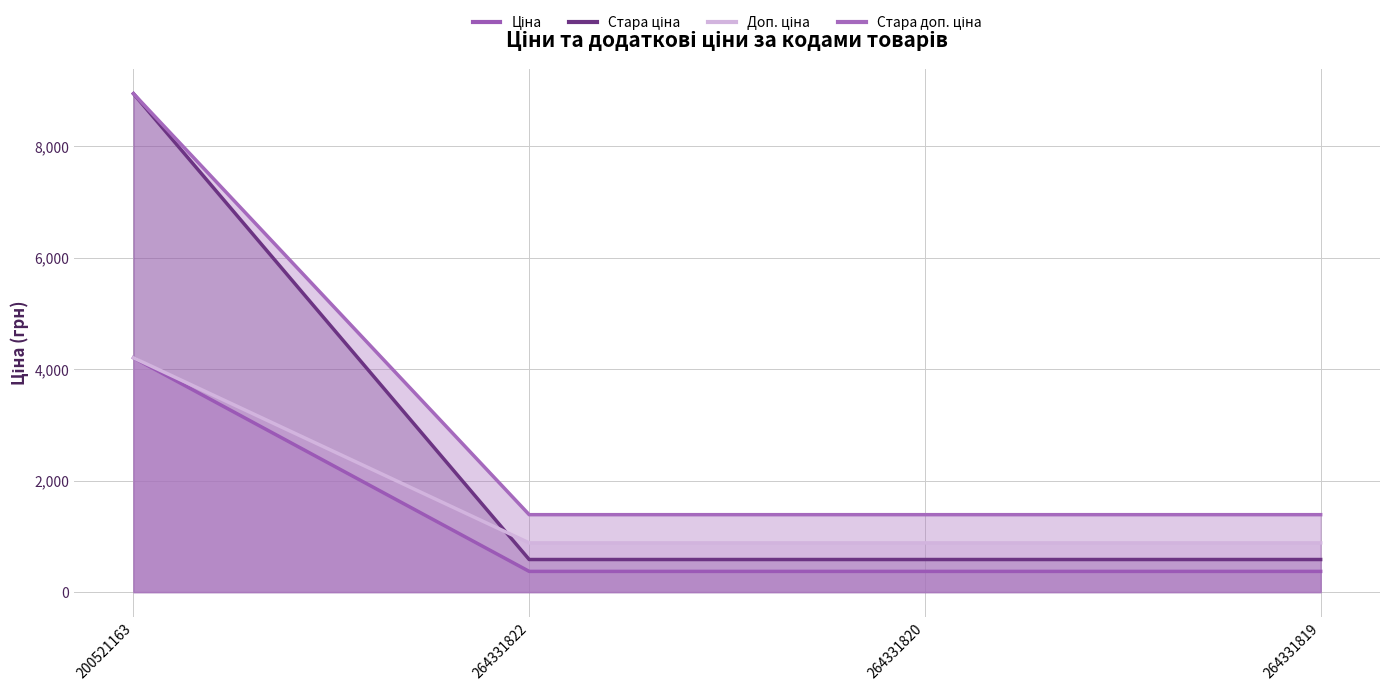

What are all the series names shown in the legend?

Ціна, Стара ціна, Доп. ціна, Стара доп. ціна